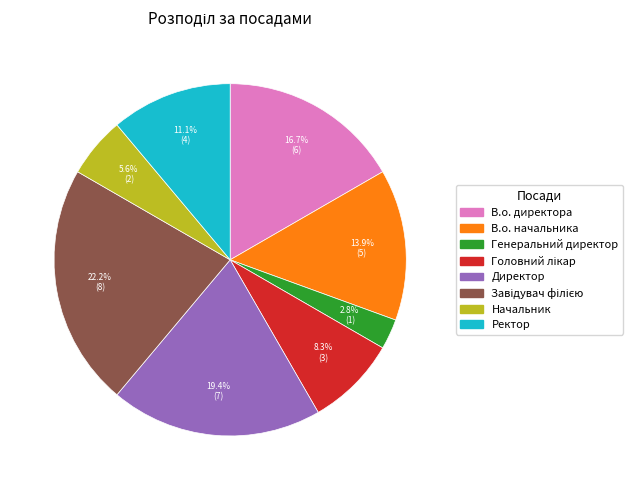

What percentage do В.о. директора and В.о. начальника together represent?

30.6%